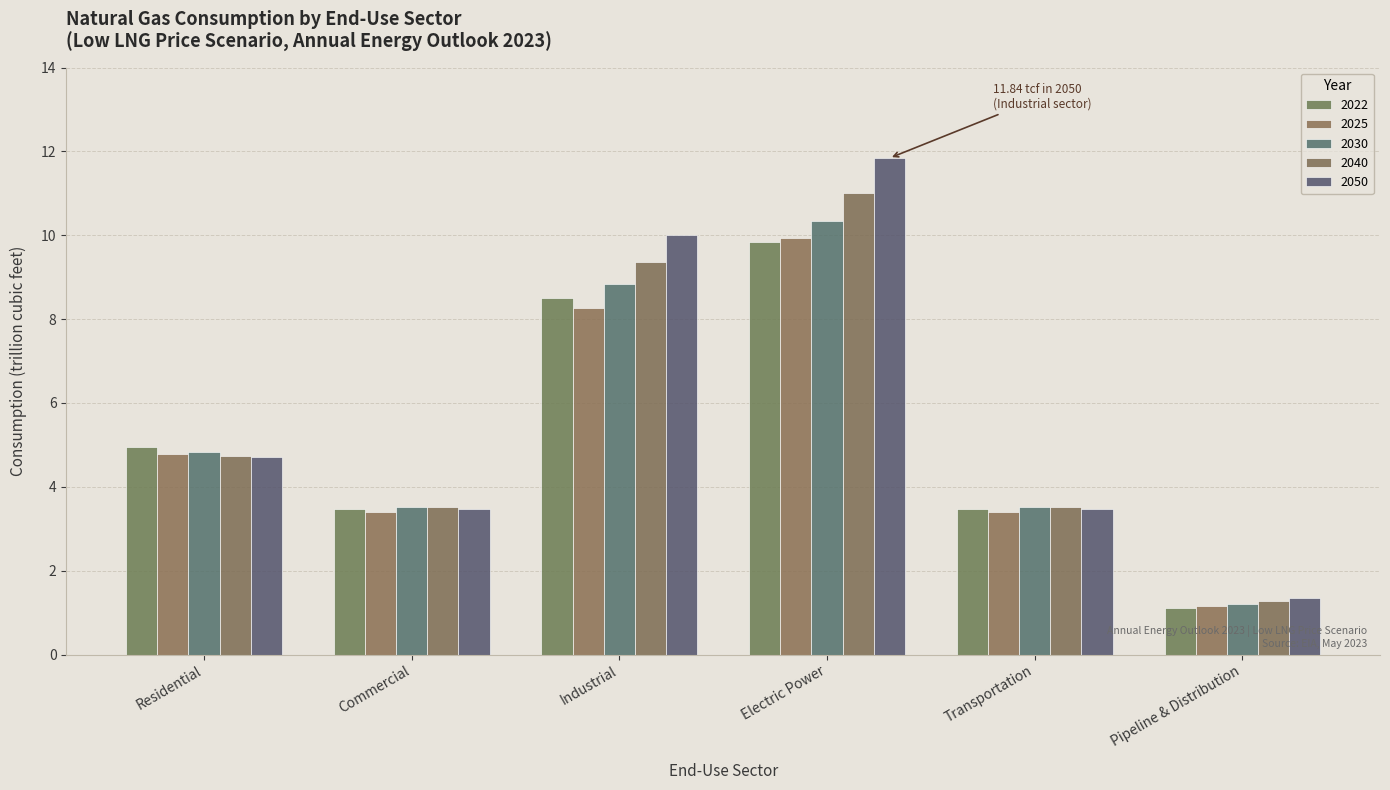

What is the label of the 2nd bar from the right?

Transportation